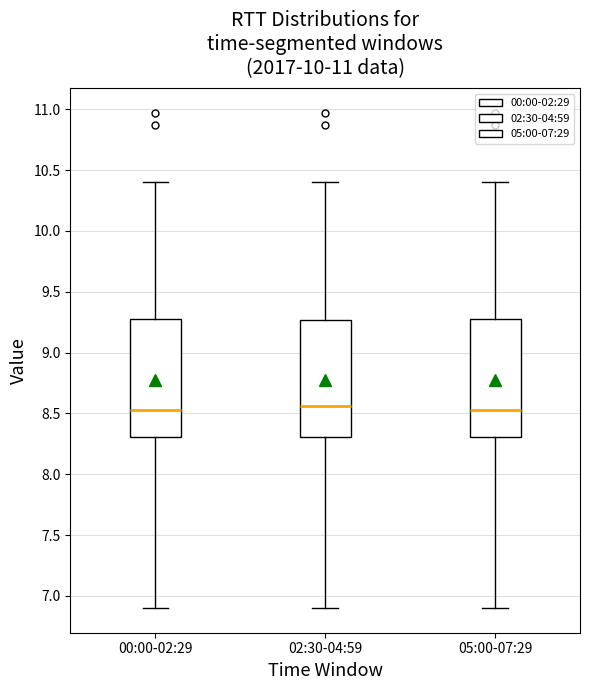

Reading left to right, transcribe this box plot: for each box, give where its median line is, the range the box spans, and where its two whiskers end, as read against the y-axis. The values are not printed on the chart, so give them approximately, as read against the axis.

00:00-02:29: median 8.55, box 8.30 to 9.30, whiskers 6.90 to 10.40
02:30-04:59: median 8.55, box 8.30 to 9.25, whiskers 6.90 to 10.40
05:00-07:29: median 8.55, box 8.30 to 9.30, whiskers 6.90 to 10.40